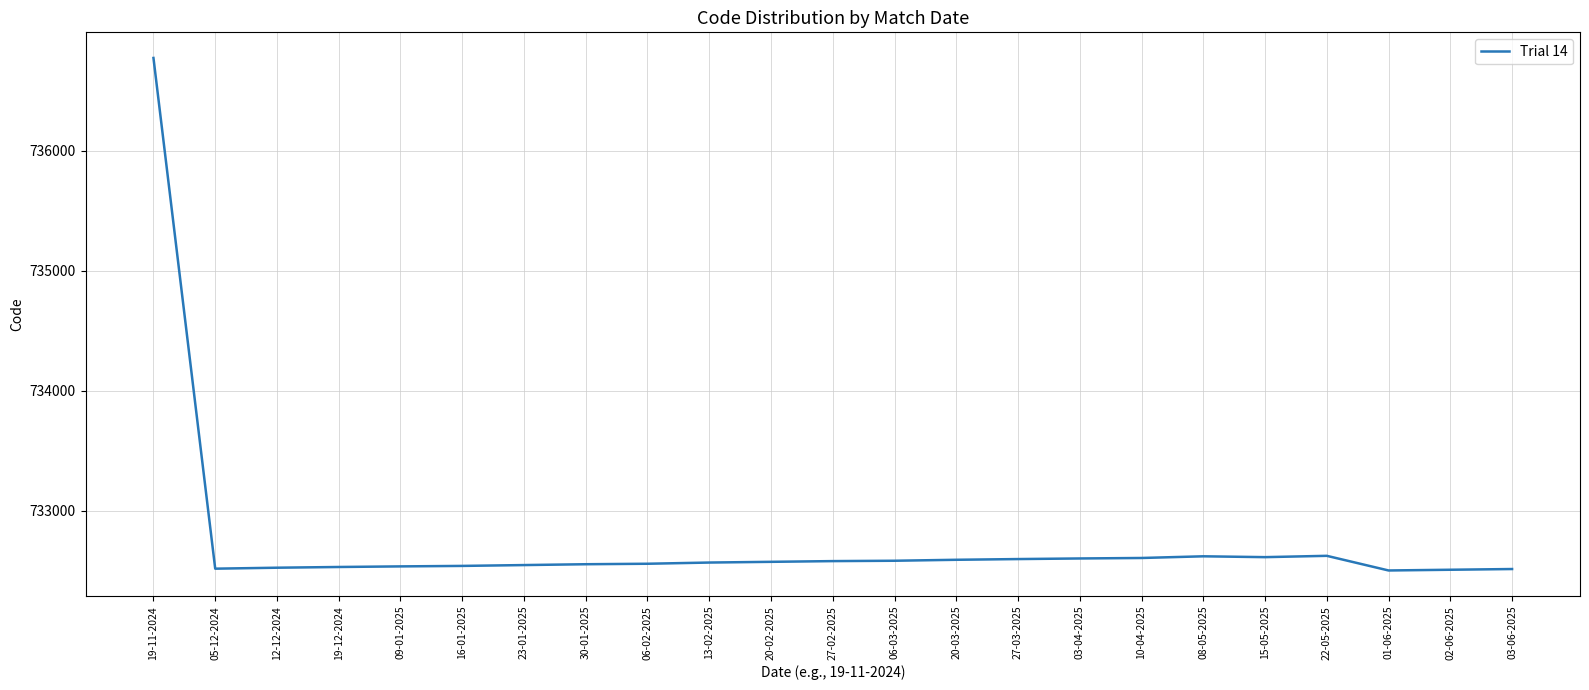

Approximately how many times larger is the value at 15-05-2025 compared to 09-01-2025?

1.0